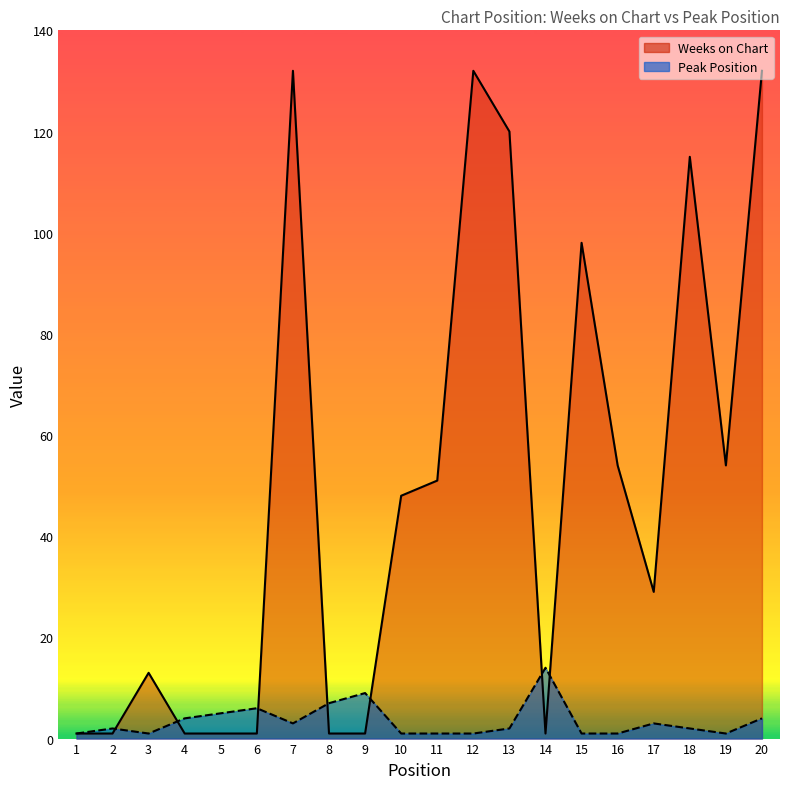

Reading right to left, what are all the values shown in this chart?

Weeks on Chart: 132	54	115	29	54	98	1	120	132	51	48	1	1	132	1	1	1	13	1	1
Peak Position: 4	1	2	3	1	1	14	2	1	1	1	9	7	3	6	5	4	1	2	1